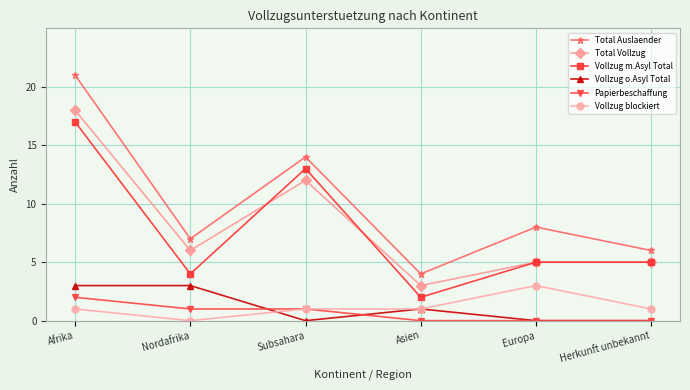

At which label is Vollzug o.Asyl Total closest to 1?

Asien